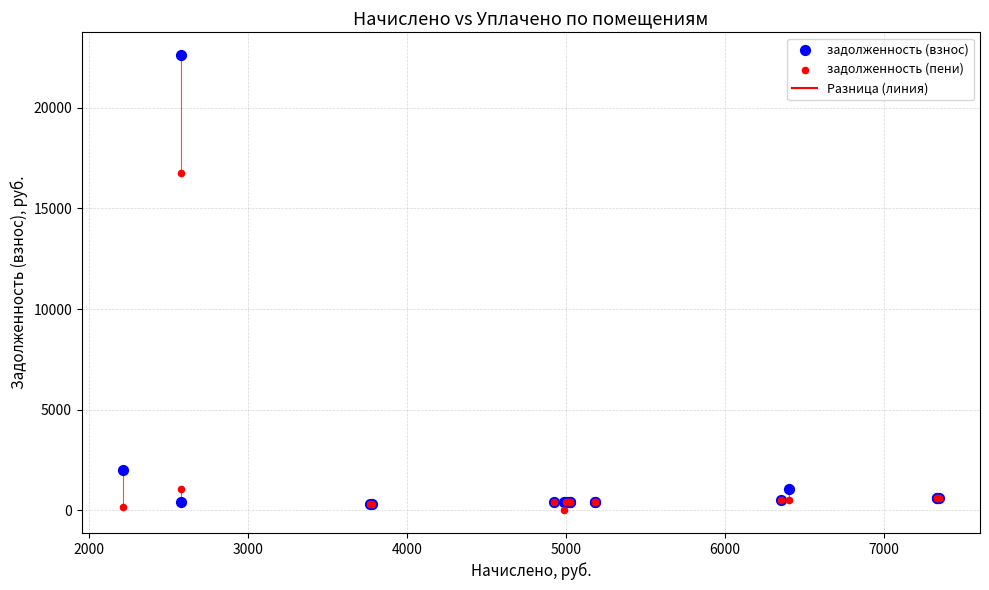

In the задолженность (пени) series, what Y value is closest to 8369?

1073.7